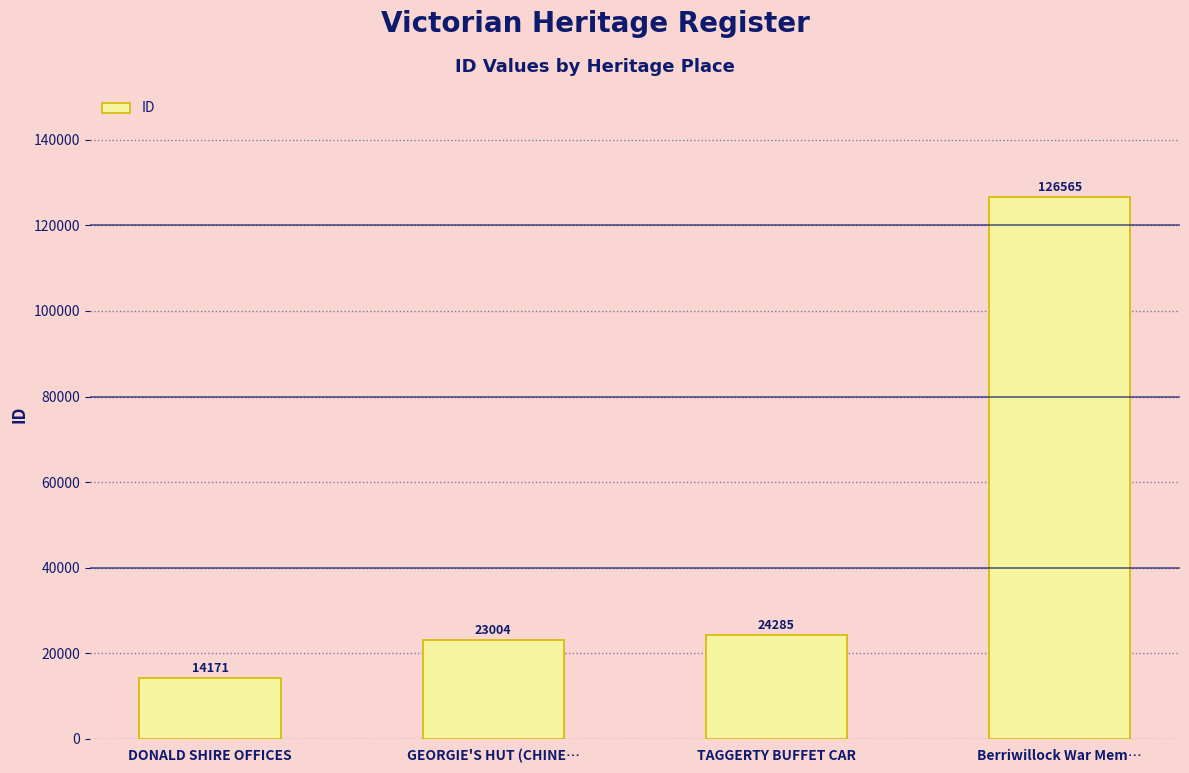

The value at DONALD SHIRE OFFICES is 14171. True or false?

True